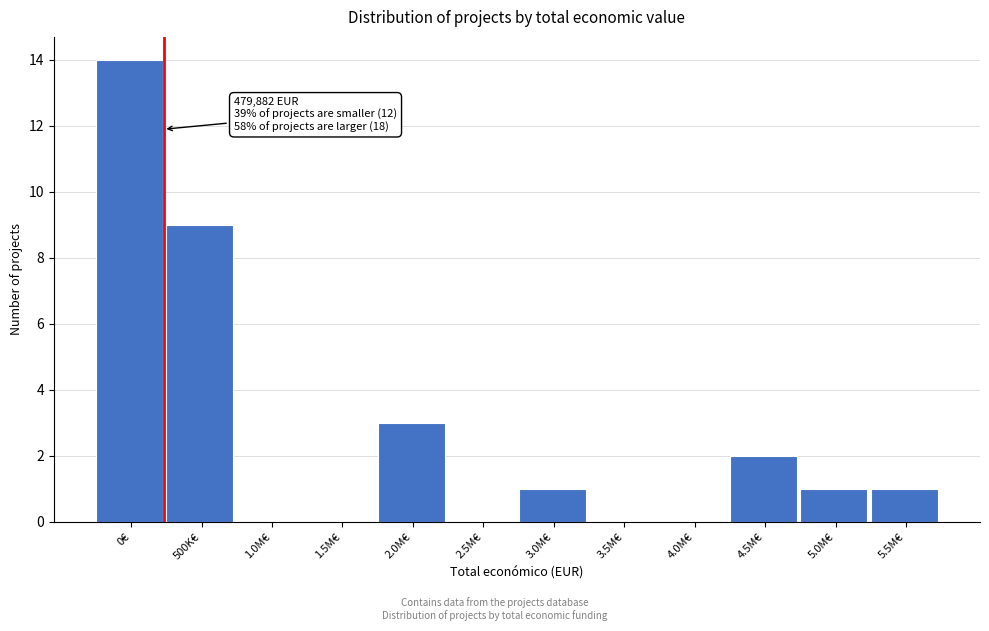

Reading left to right, list all the values displayed in this chart.

0€=14	500K€=9	1.0M€=0	1.5M€=0	2.0M€=3	2.5M€=0	3.0M€=1	3.5M€=0	4.0M€=0	4.5M€=2	5.0M€=1	5.5M€=1